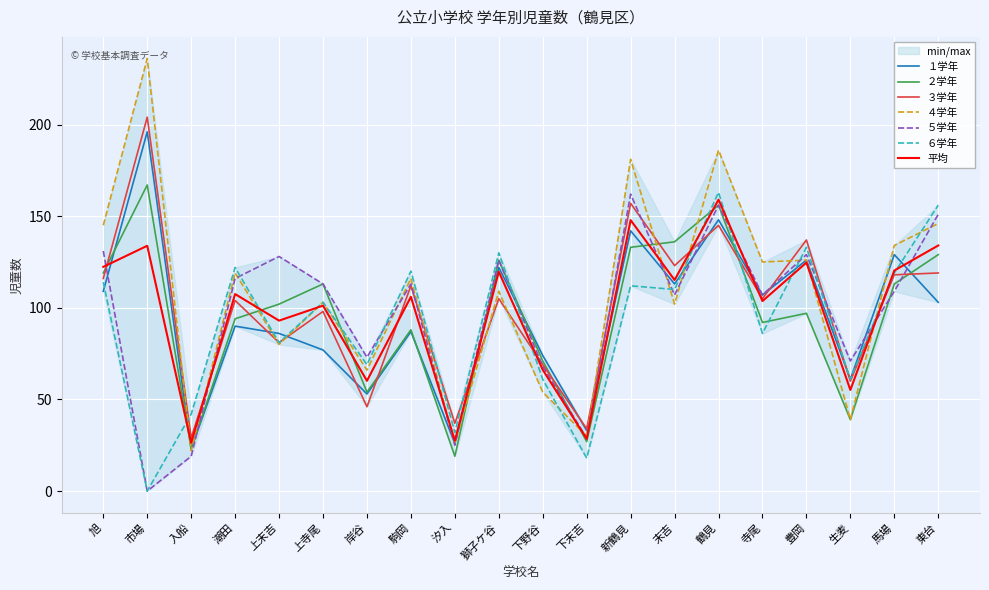

What is the label of the 10th point from the left?

獅子ケ谷